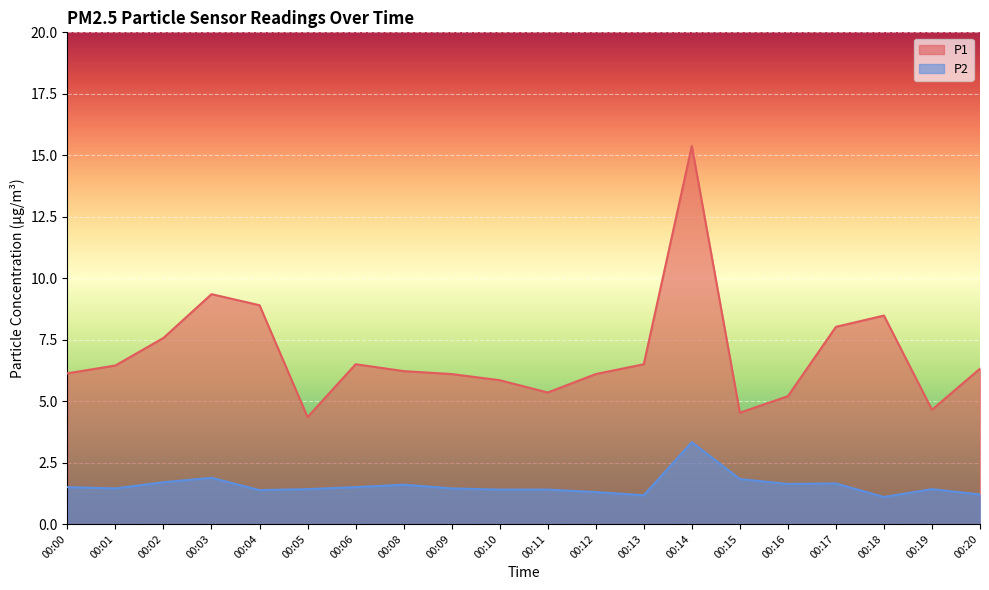

What is the value of the P2 point at the 3rd from the left?

1.7